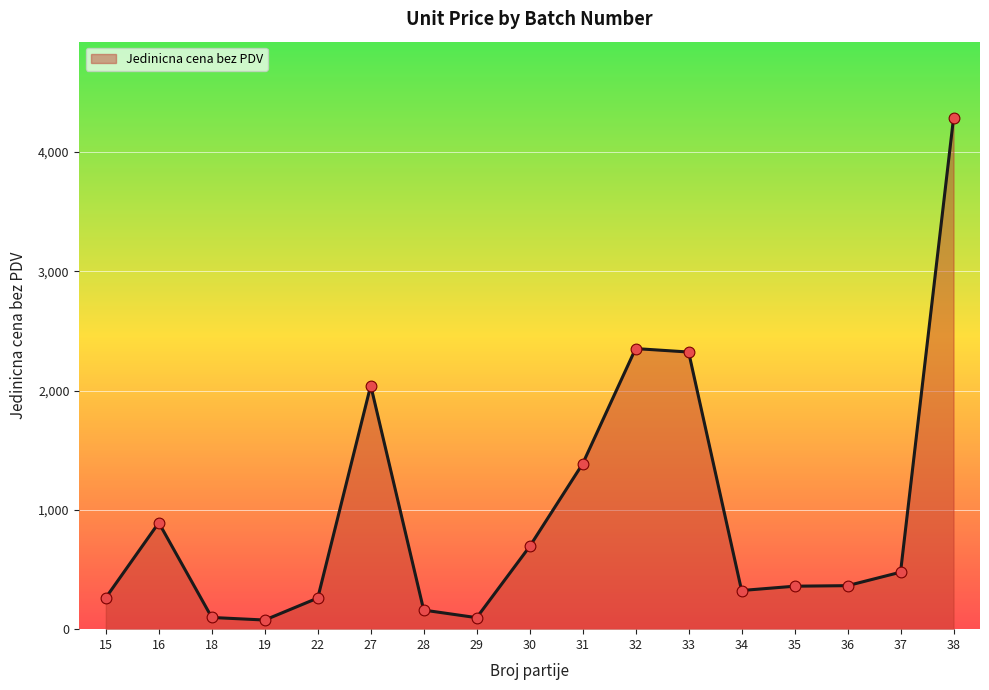

Which has a higher value, 28 or 35?

35